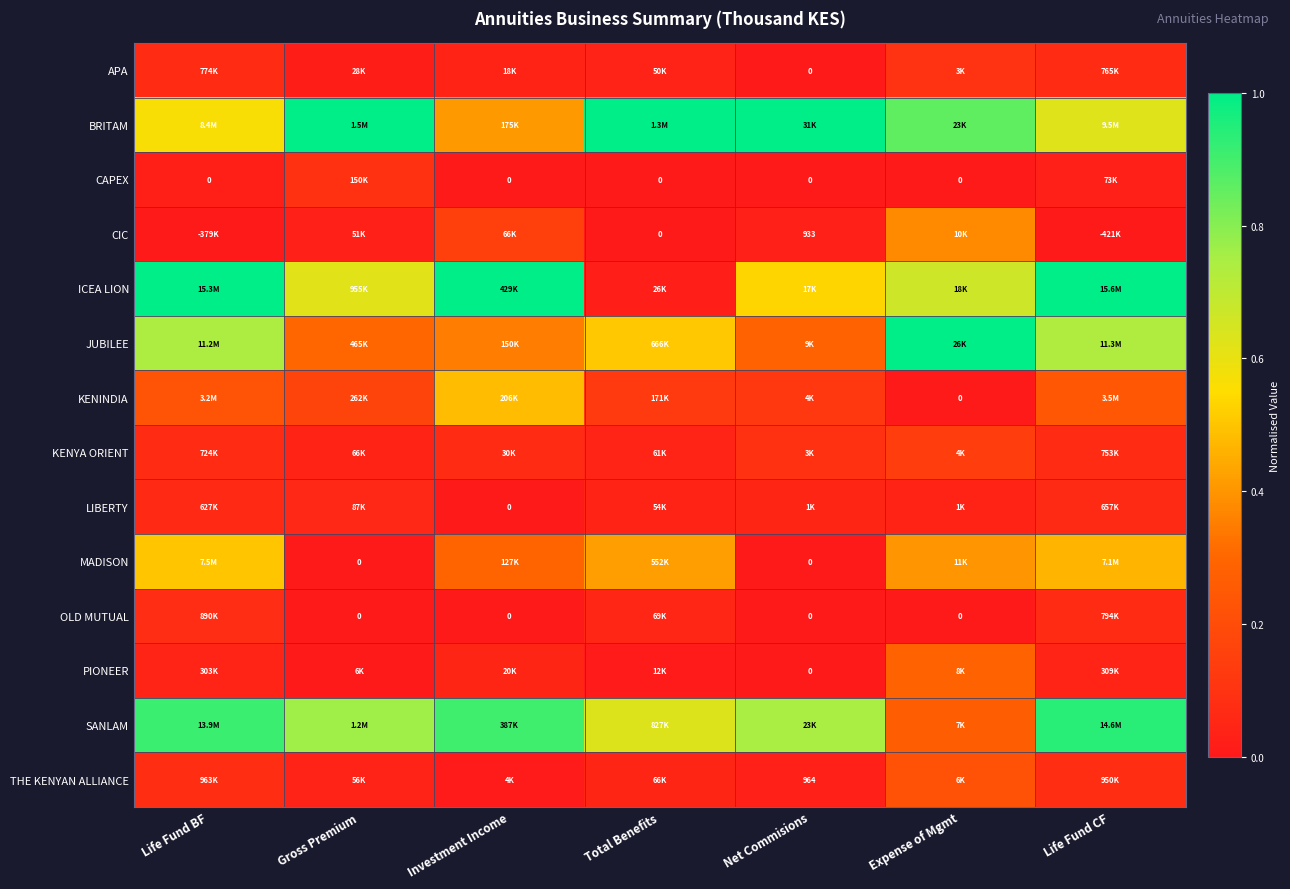

How many data points does each series have?

7